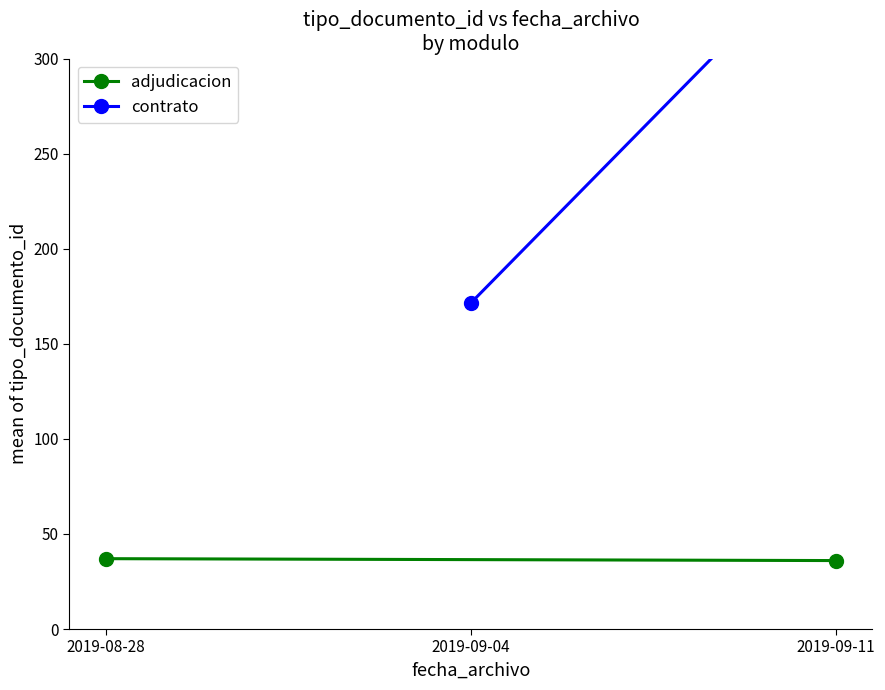

What is the minimum value for adjudicacion?

36.0